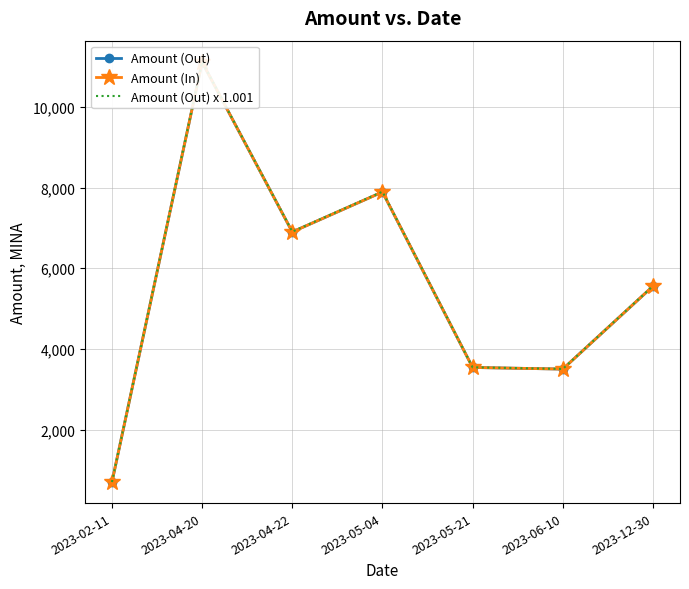

What is the label of the 2nd point from the left?

2023-04-20